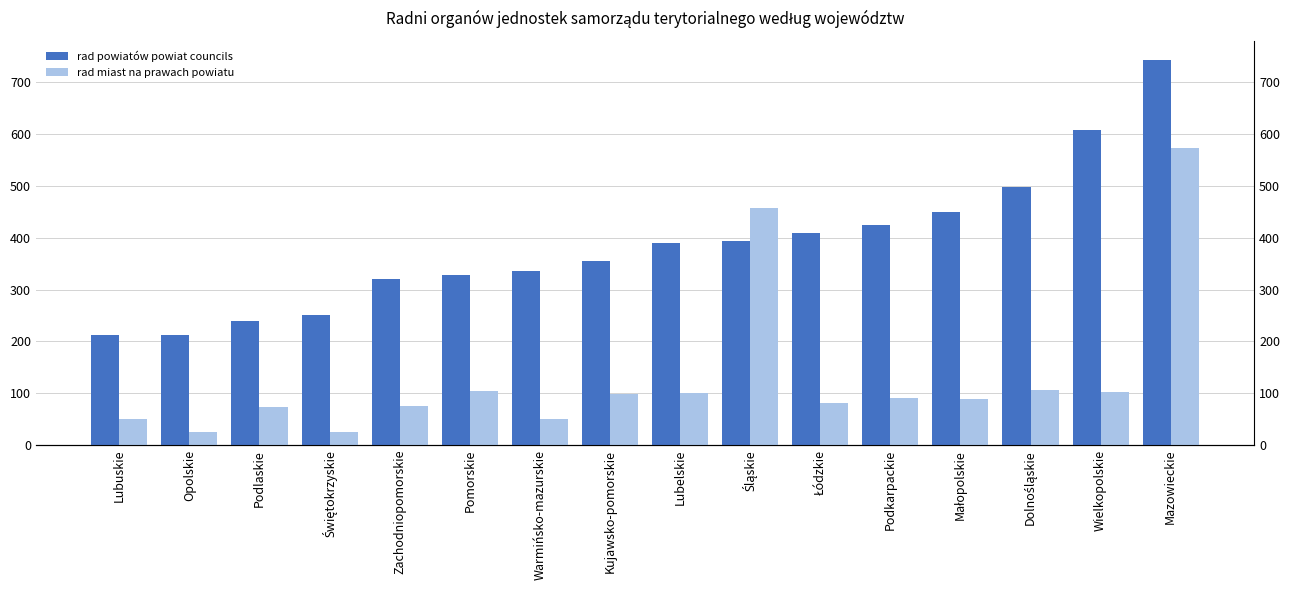

What is the spread (max minus min) of values at Podlaskie?

166